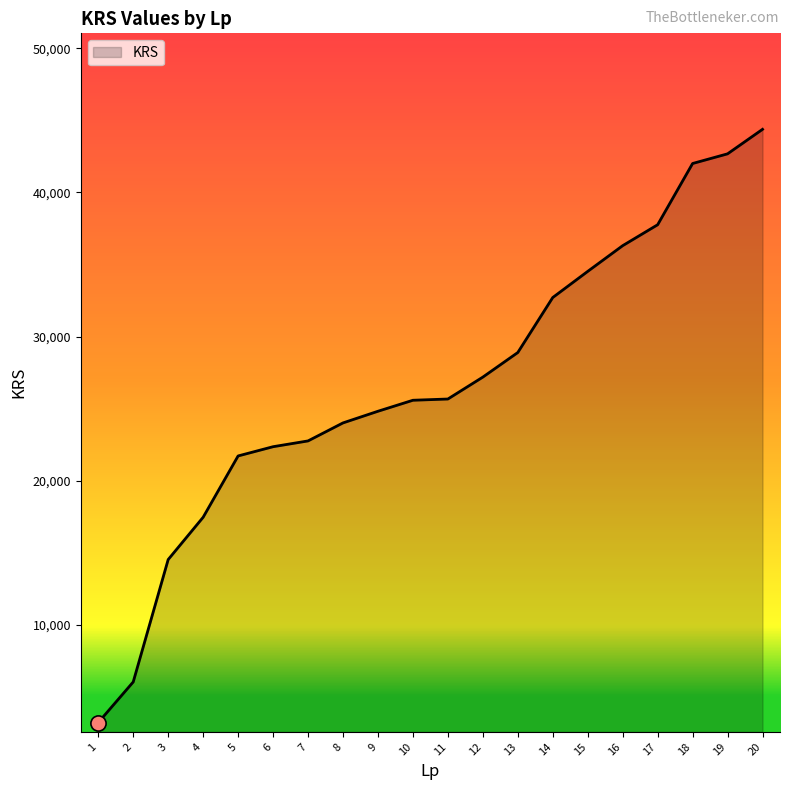

What is the change in value from 3 to 8?

+9475